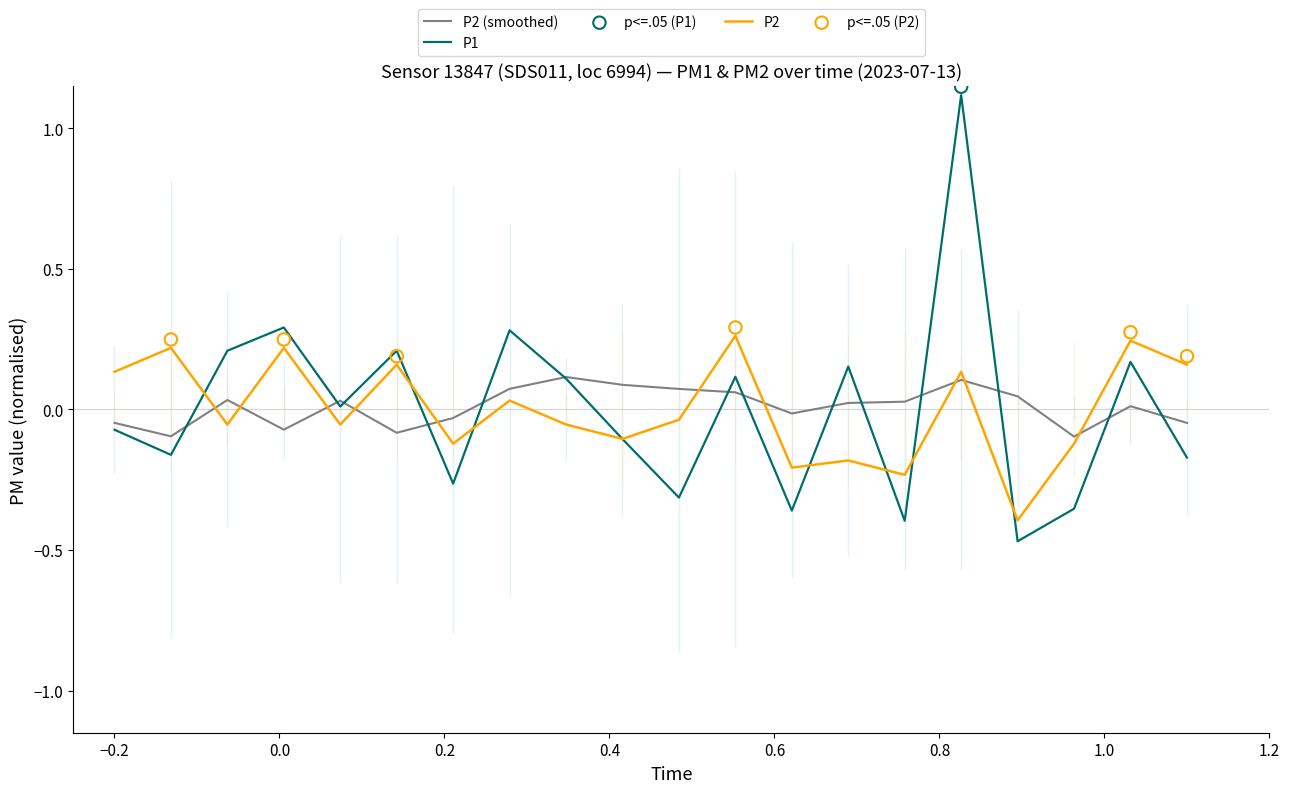

Which series ends up on top after the final intersection of P2 (smoothed) and P2?

P2